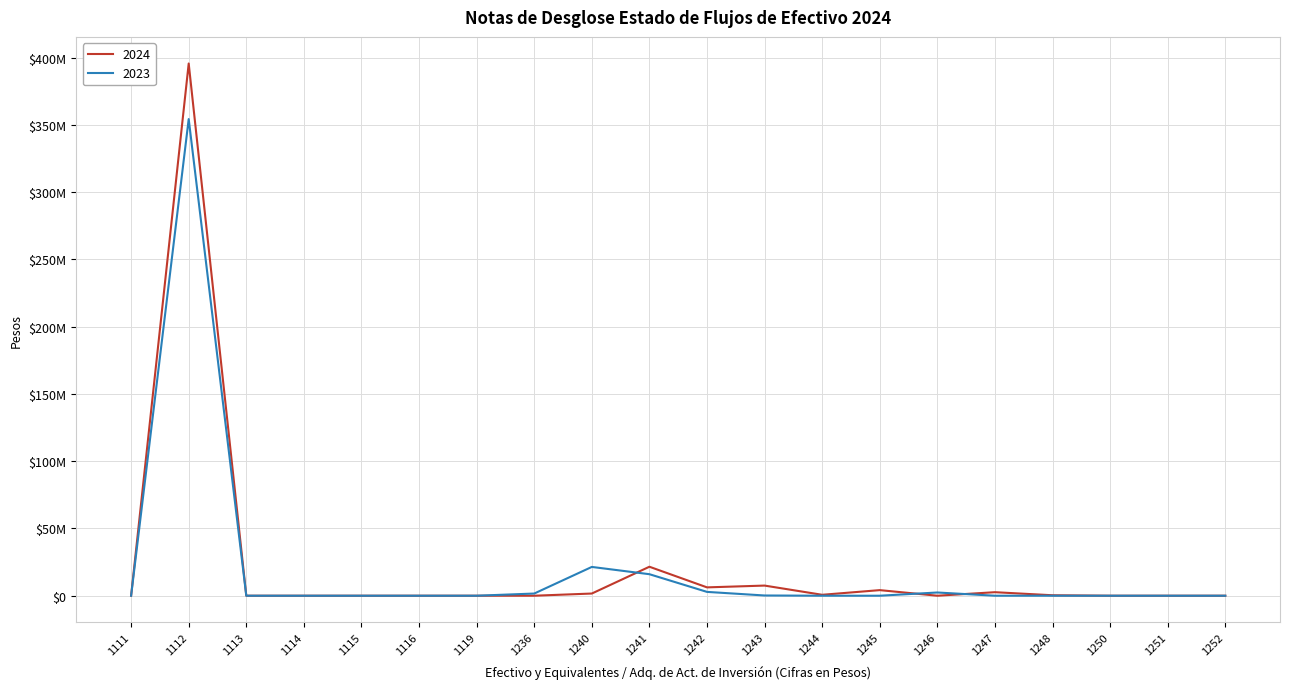

Does the chart have visible grid lines?

Yes